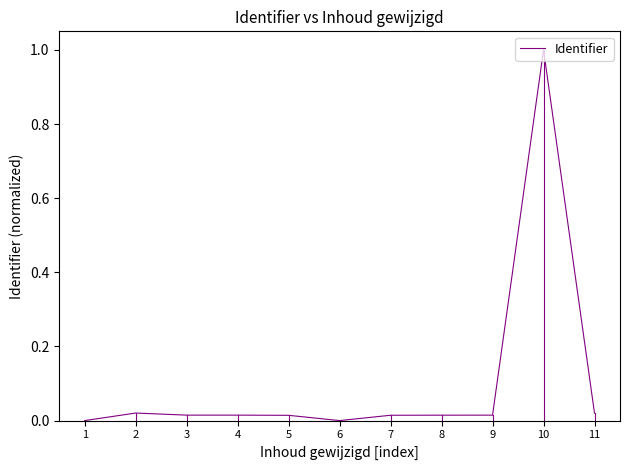

How many lines are shown in the chart?

1